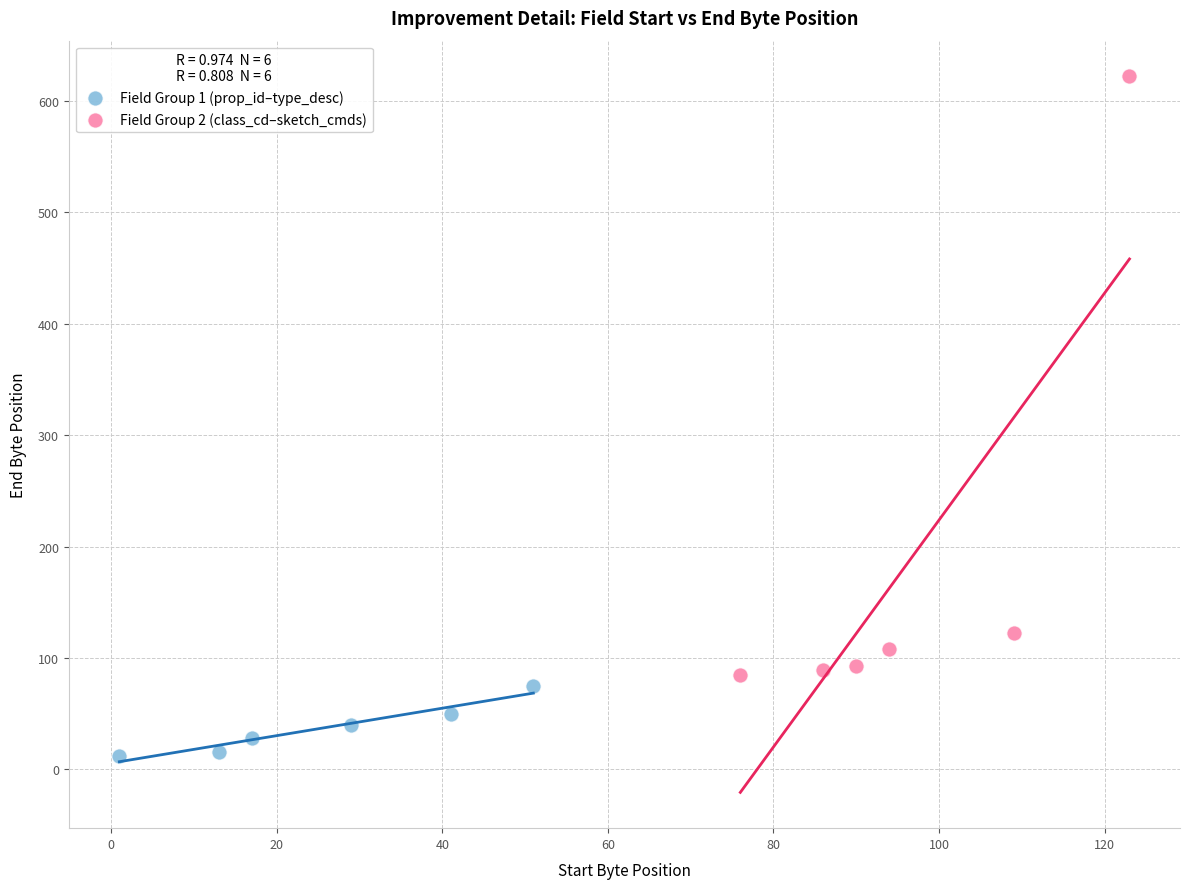

Which series reaches the maximum Y coordinate?

Field Group 2 (class_cd–sketch_cmds)